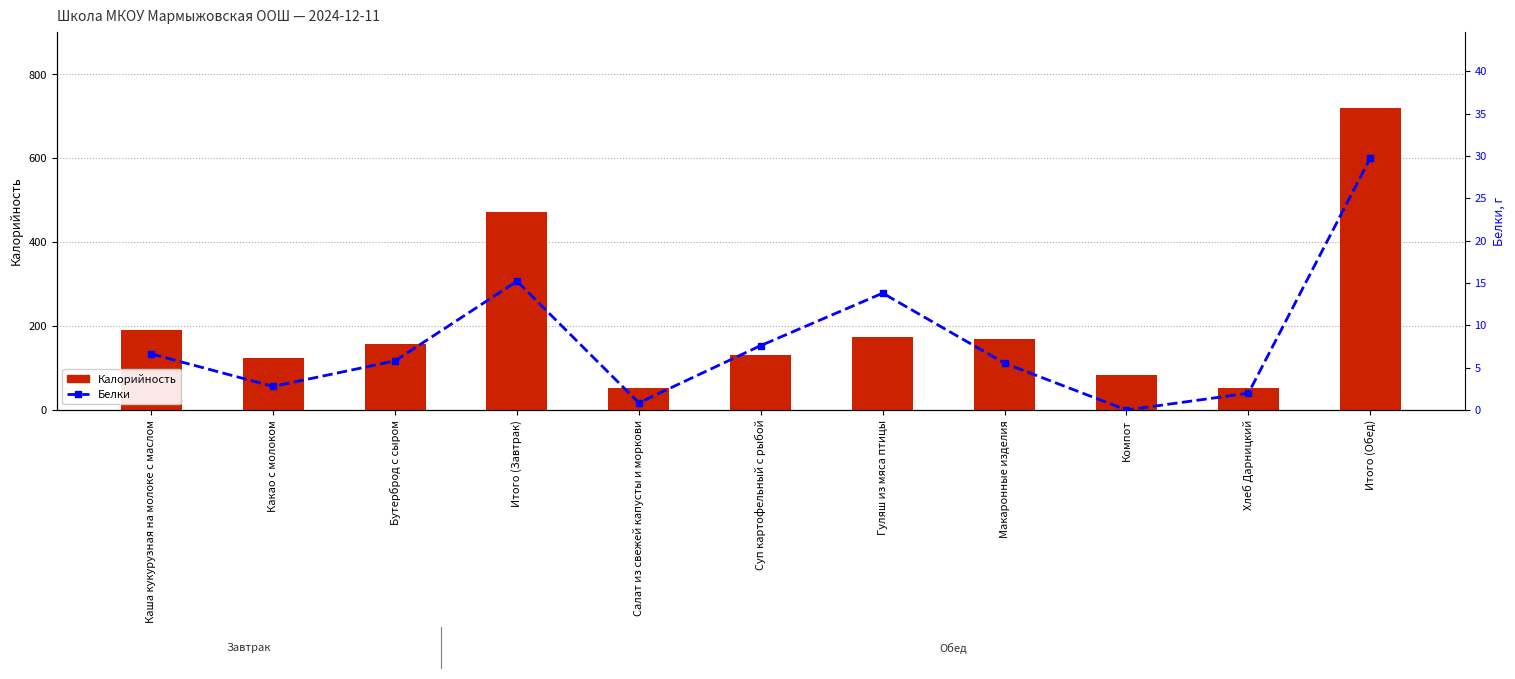

Where does the Калорийность series first go above 157?

Каша кукурузная на молоке с маслом